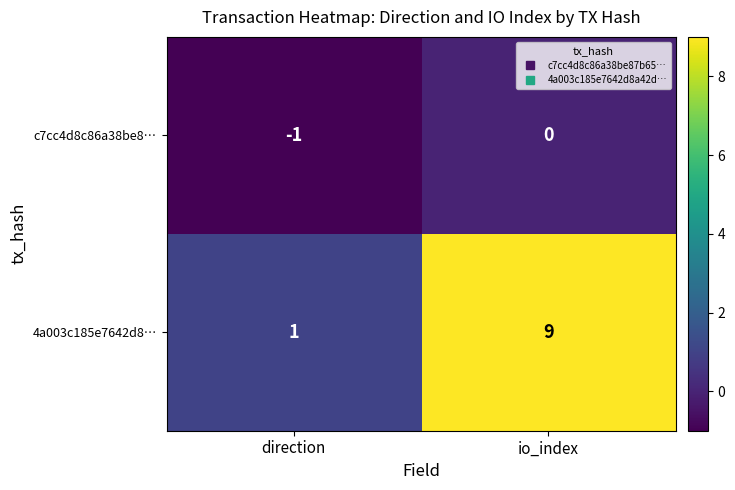

At which label is 4a003c185e7642d8… closest to 5?

direction